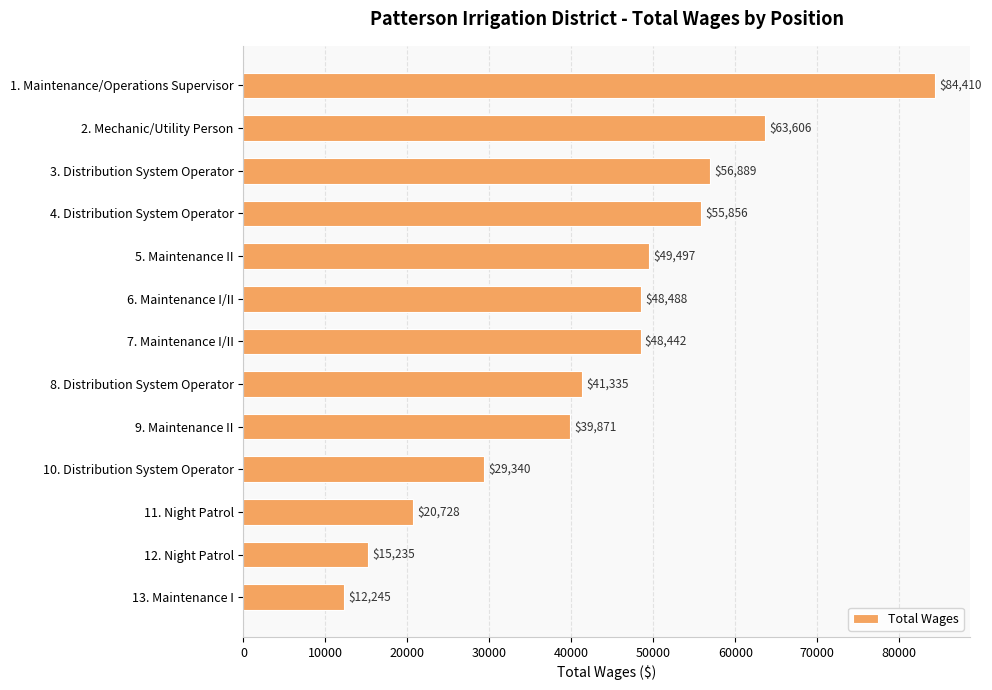

Count the number of categories in the chart.

13